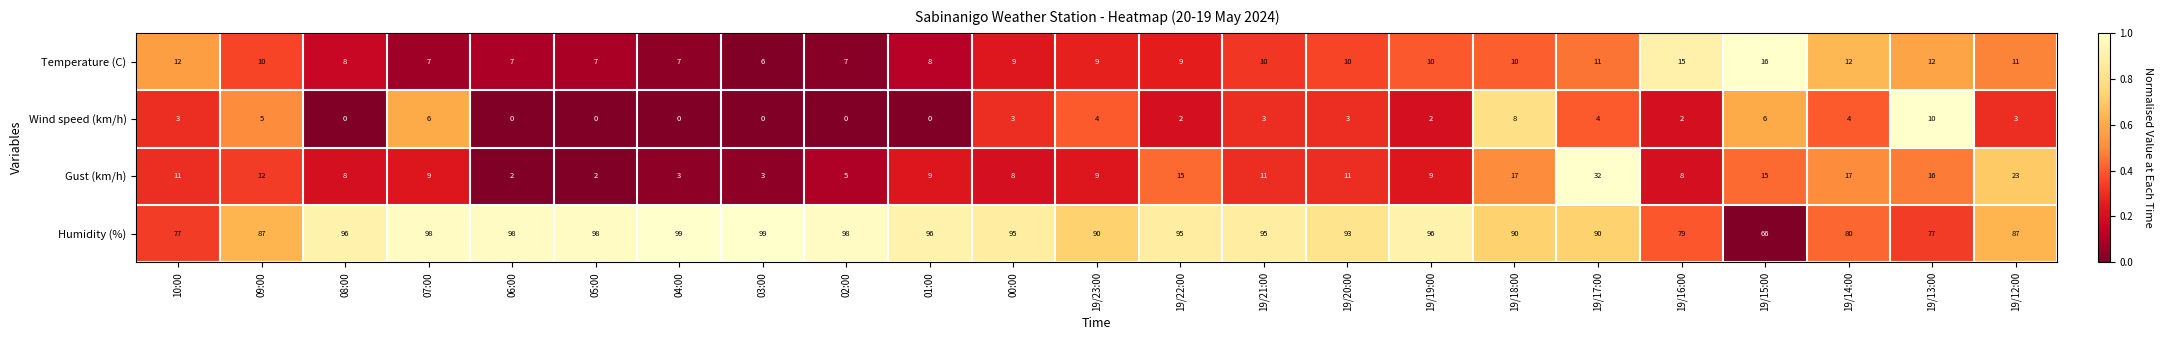

At how many categories does at least one series exceed 0?

23